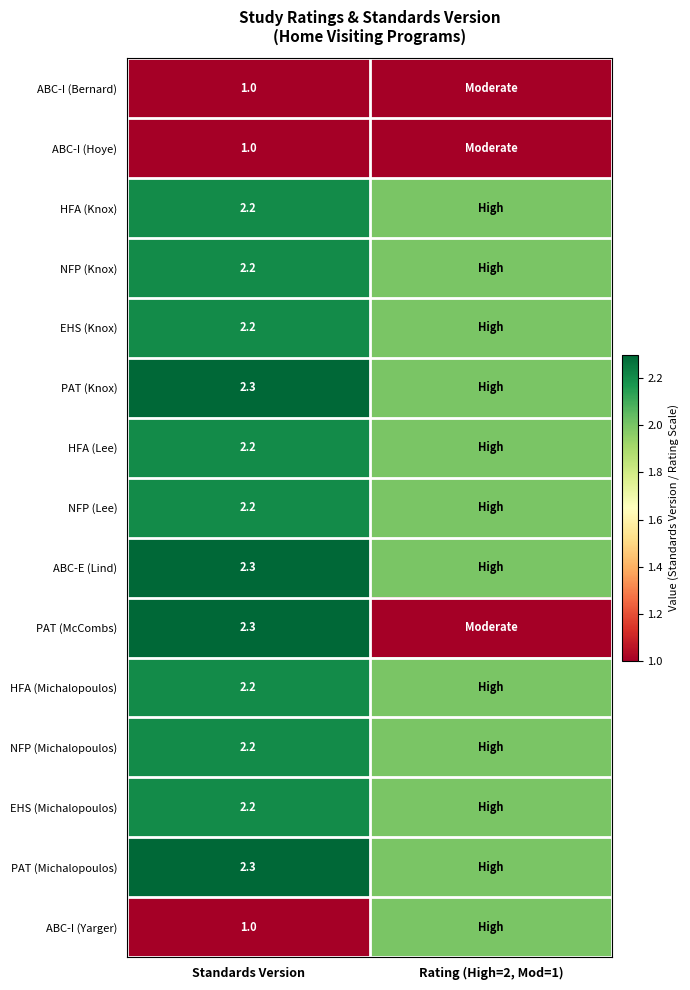

Is the value of PAT (Michalopoulos) at Standards Version greater than the value of HFA (Knox) at Standards Version?

Yes